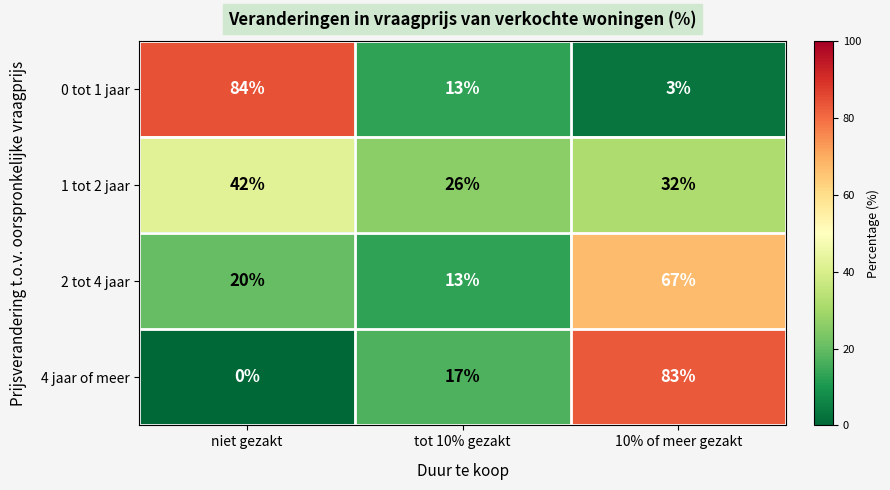

Between niet gezakt and tot 10% gezakt, which series saw the biggest shift?

0 tot 1 jaar